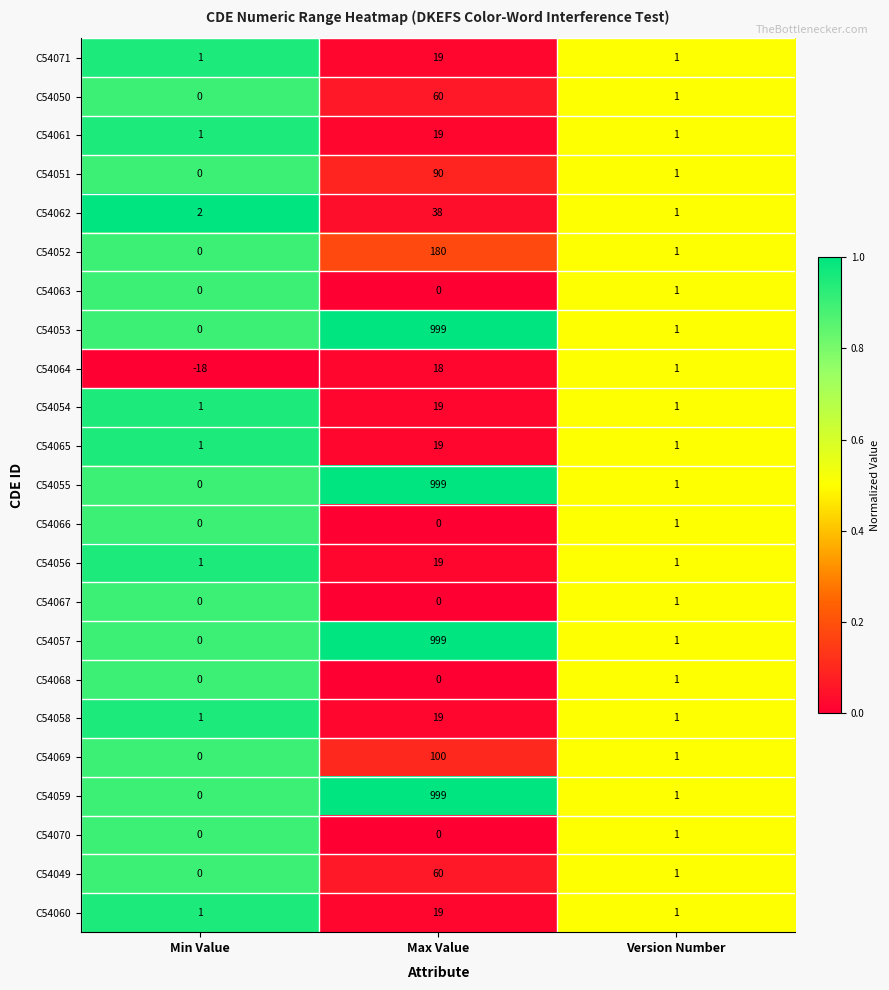

At which category is the sum across all series the highest?

Max Value